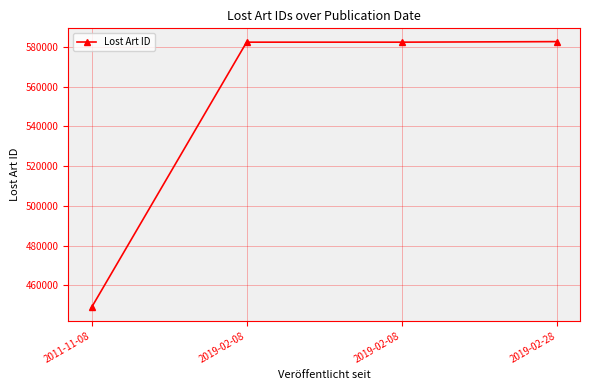

Where does the data first go above 582398?

2019-02-28